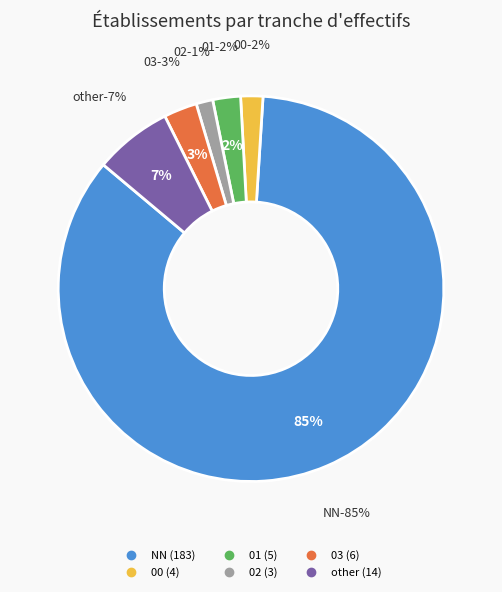

Which slice is the smallest?

02